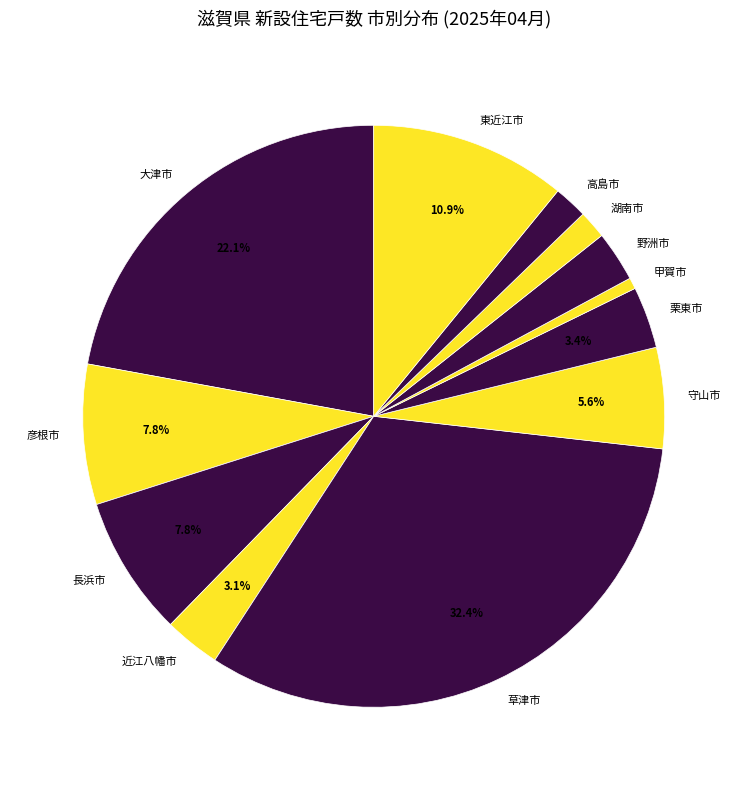

What percentage is the 長浜市 slice, to the nearest percent?

8%